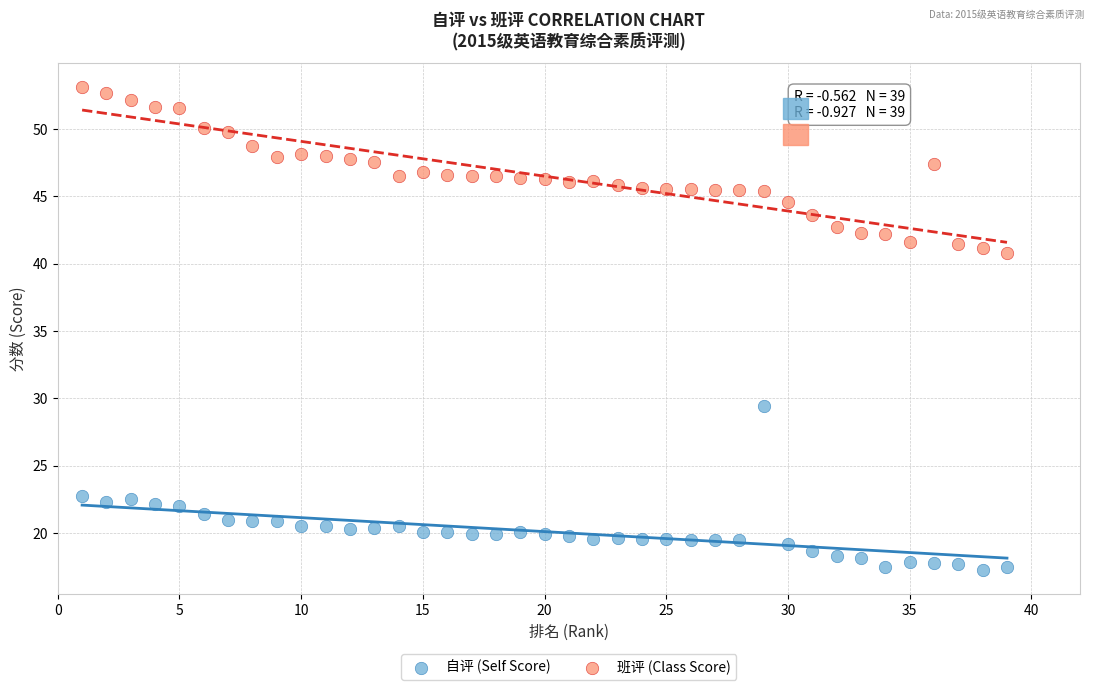

Across all data points, what is the range of X values (max minus min)?

38.0